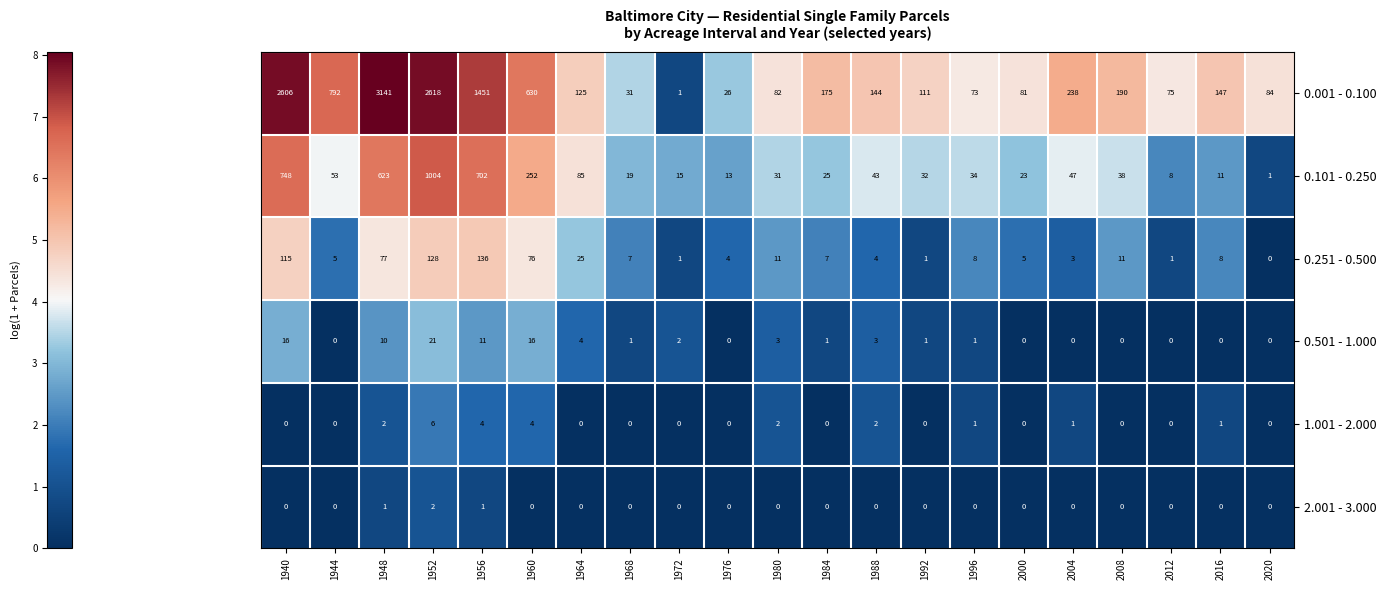

Rank the series by their maximum value, from highest to lowest.

0.001 - 0.100, 0.101 - 0.250, 0.251 - 0.500, 0.501 - 1.000, 1.001 - 2.000, 2.001 - 3.000